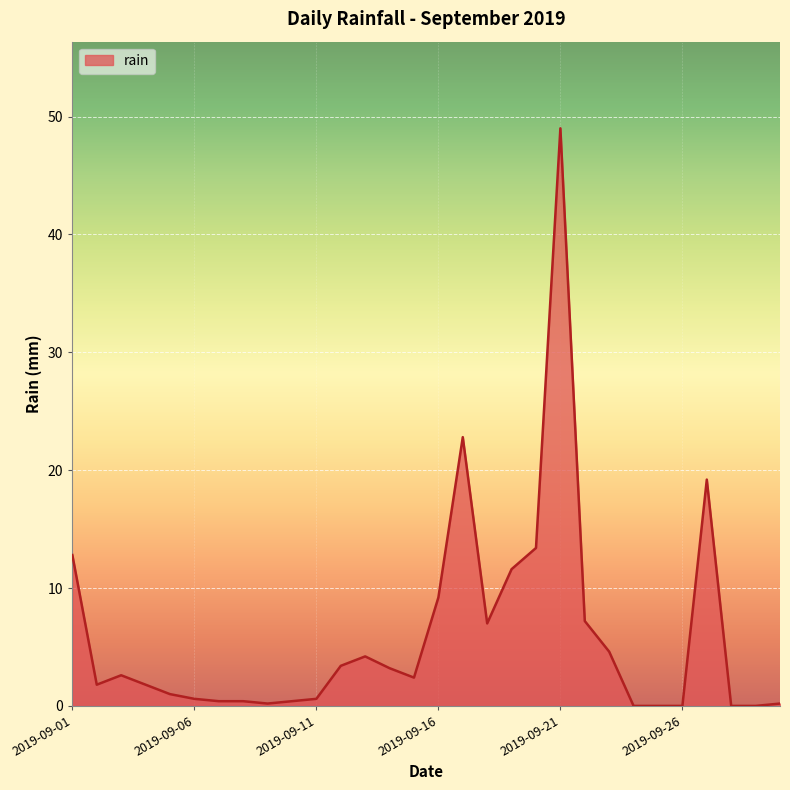

What is the greatest value displayed?

49.0